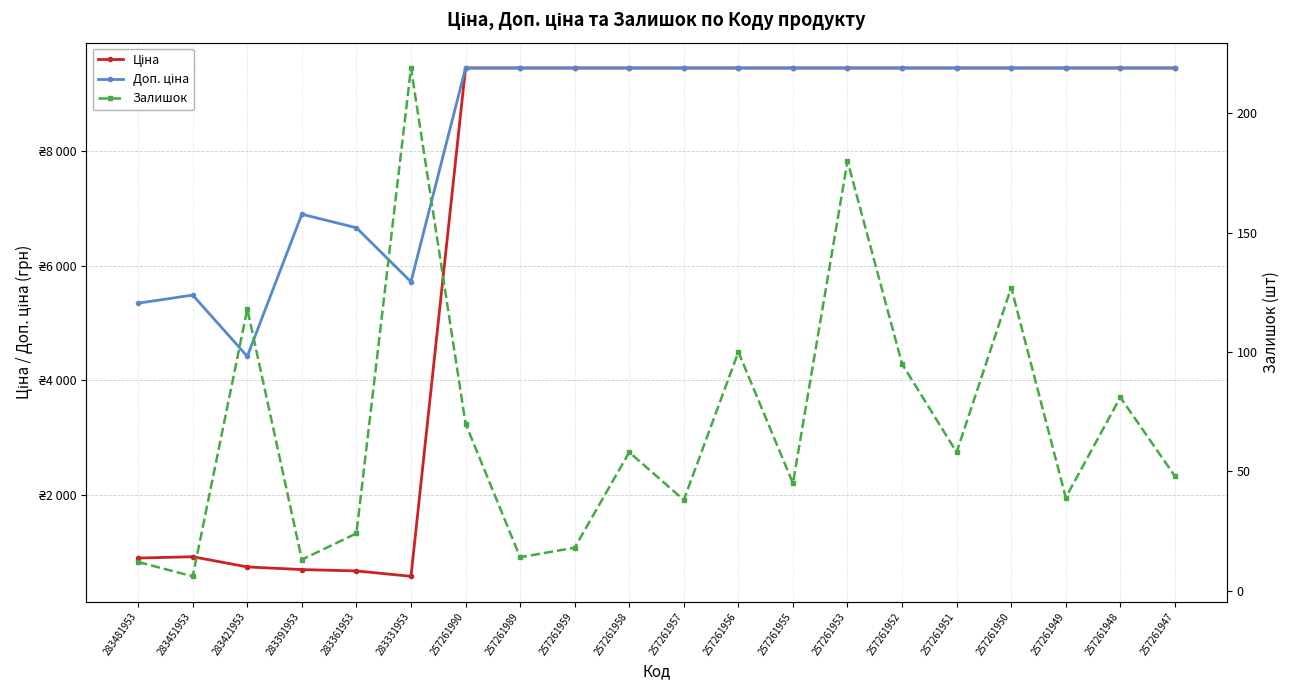

At which label is Залишок closest to 112?

283421953